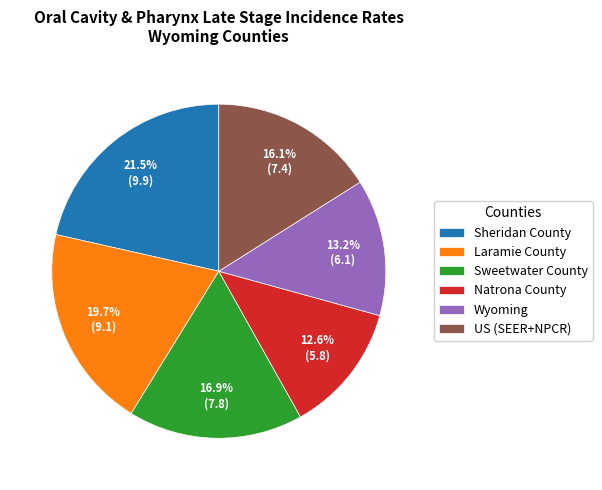

Combined, do Wyoming and Laramie County account for over 50%?

No